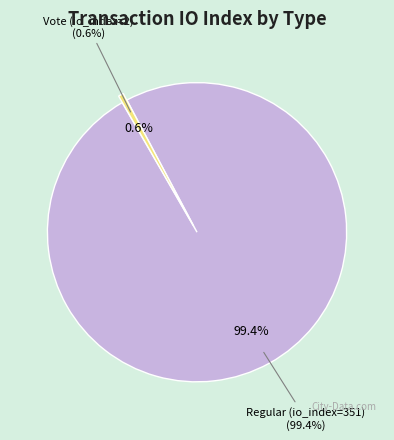

What is the change in value from Regular (io_index=351) to Vote (io_index=2)?

-349